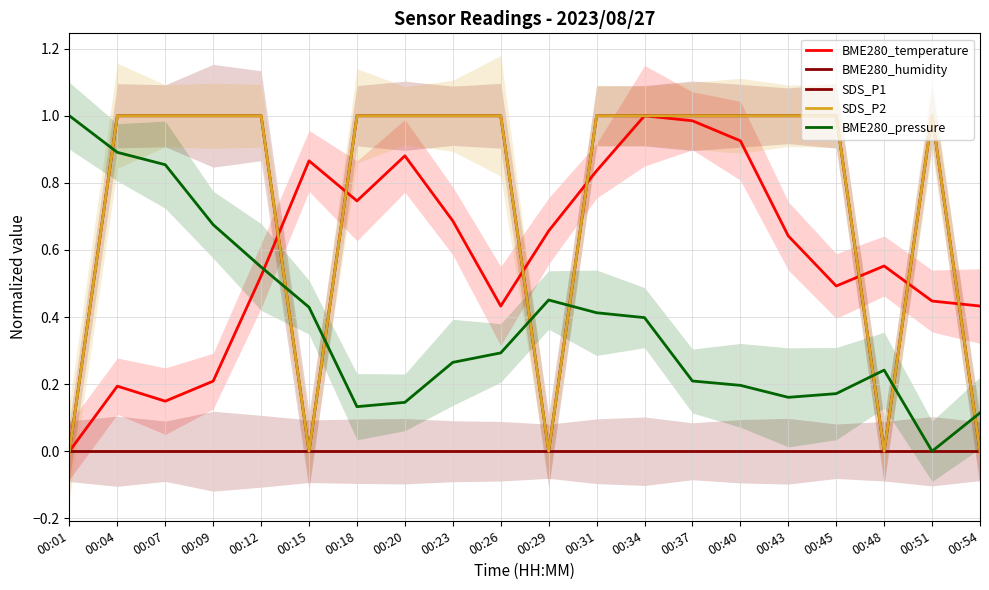

The value of BME280_temperature at 00:09 is 0.1. True or false?

False